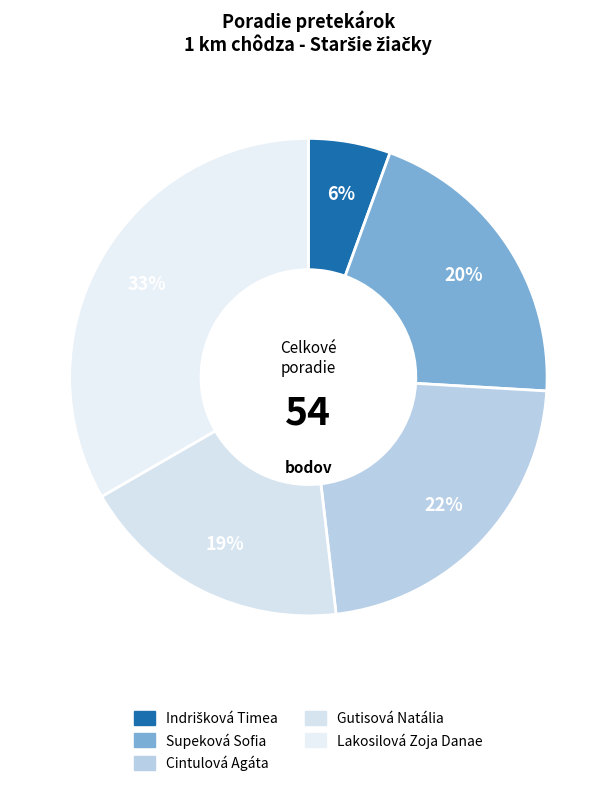

What percentage do Cintulová Agáta and Indrišková Timea together represent?

27.8%